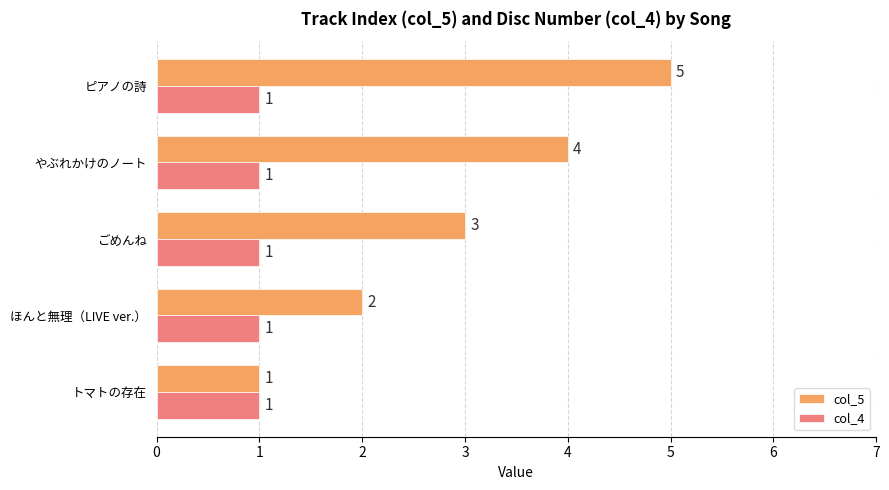

Is it true that col_4 equals 1 at ごめんね?

True